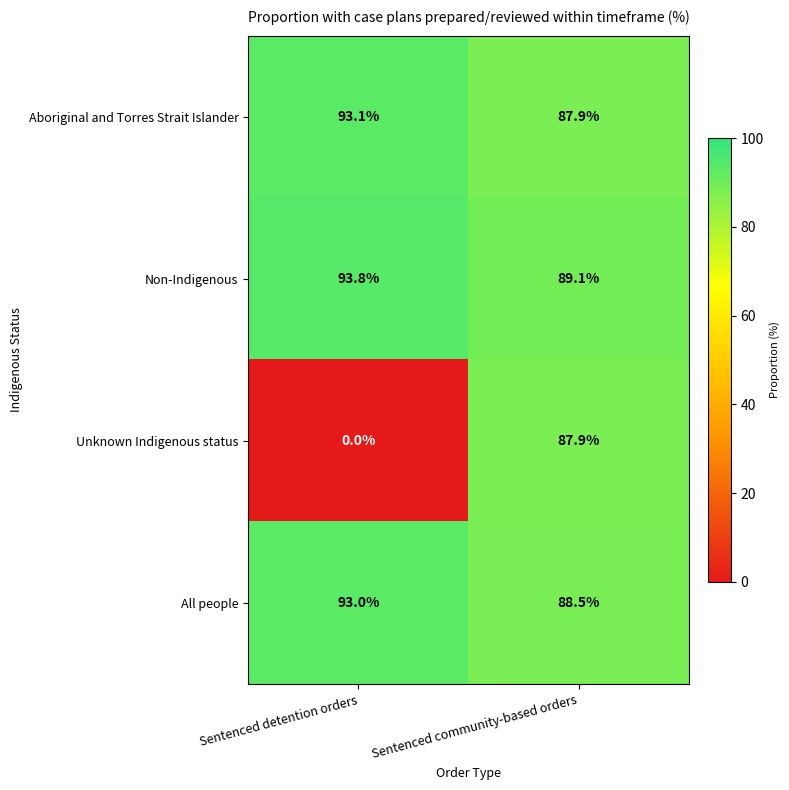

List the series in order of their peak value, lowest first.

Unknown Indigenous status, All people, Aboriginal and Torres Strait Islander, Non-Indigenous